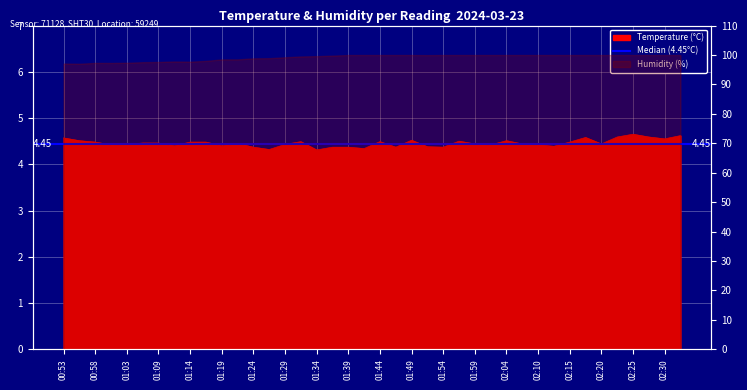

What is the difference between the maximum and minimum values?

0.3